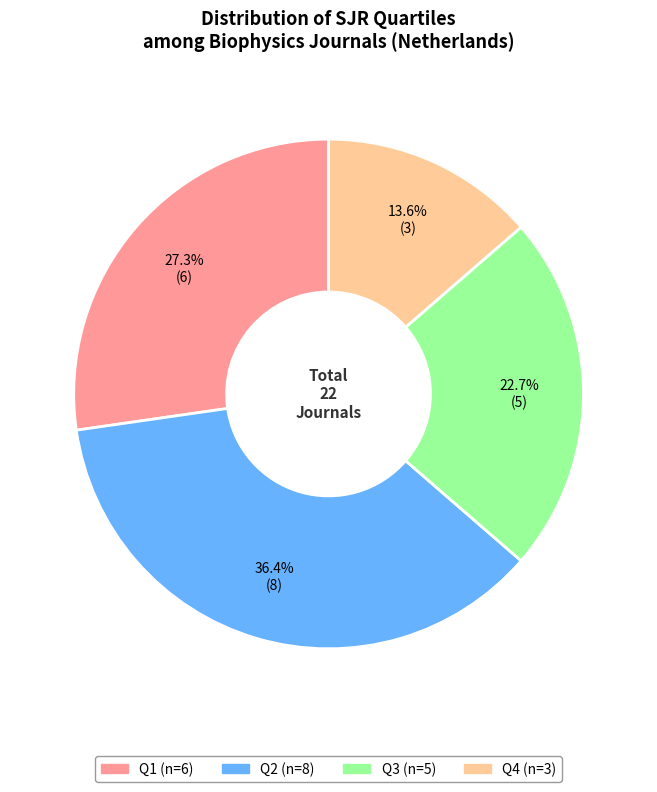

To the nearest percent, what percentage of the pie is Q4?

14%